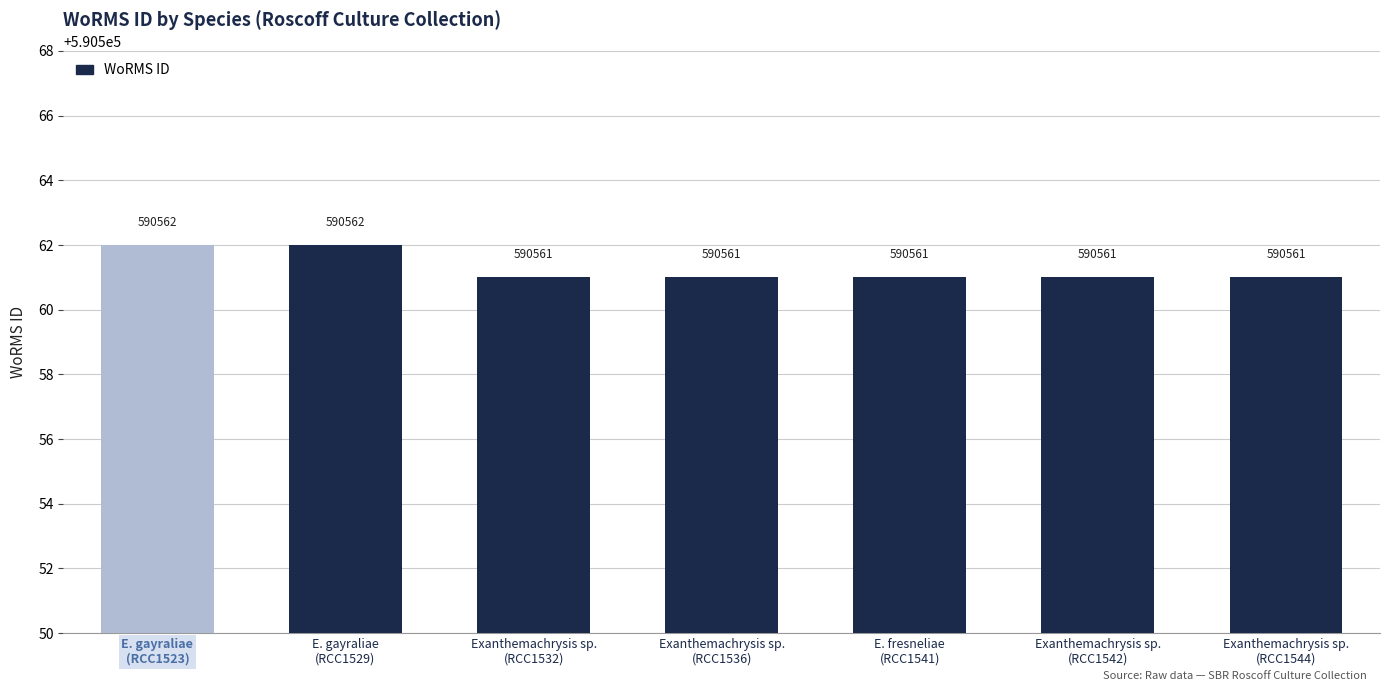

What is the greatest value displayed?

590562